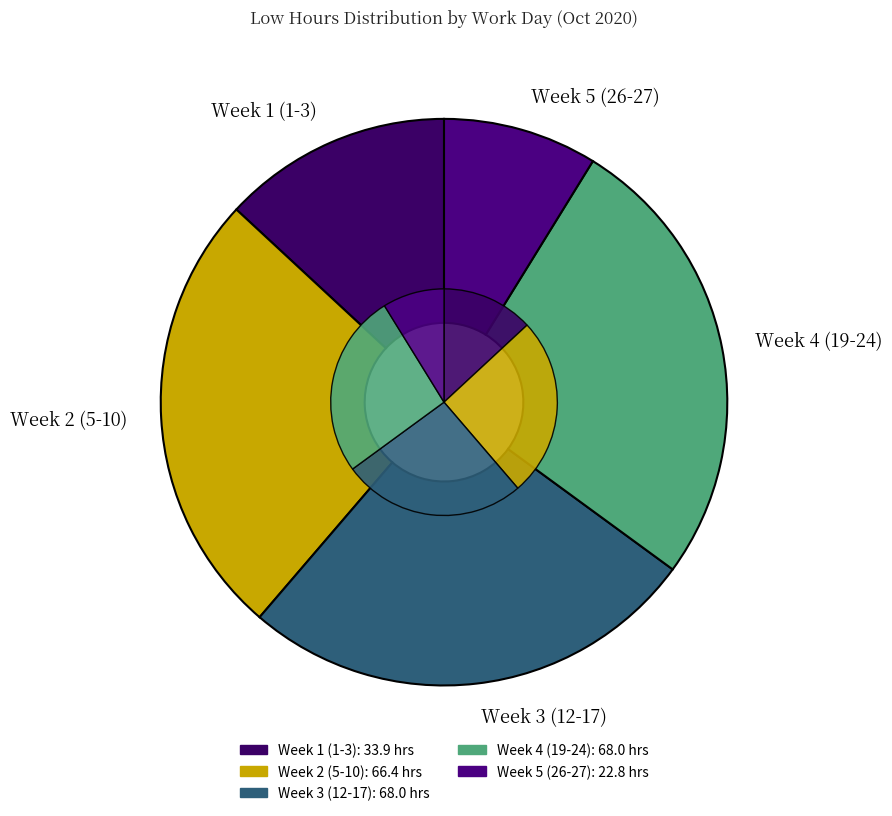

To the nearest percent, what portion does Day 7 represent?

4%